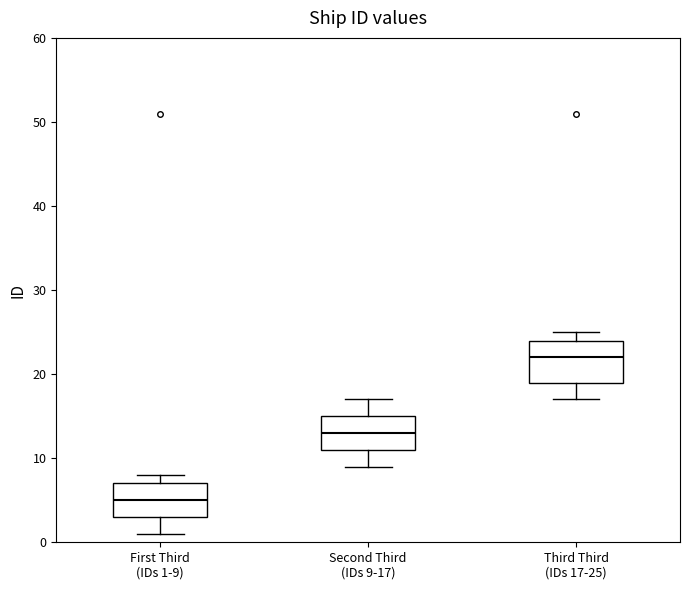

Which box is the tallest, from its lower edge to its upper edge?

Third Third (IDs 17-25)